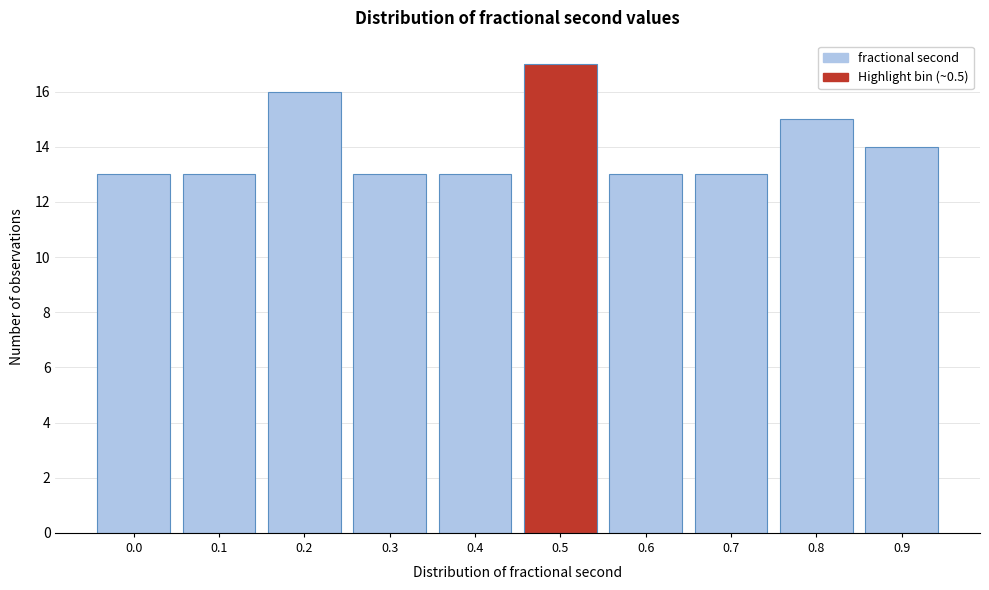

Reading right to left, list all the values displayed in this chart.

0.9=14	0.8=15	0.7=13	0.6=13	0.5=17	0.4=13	0.3=13	0.2=16	0.1=13	0.0=13